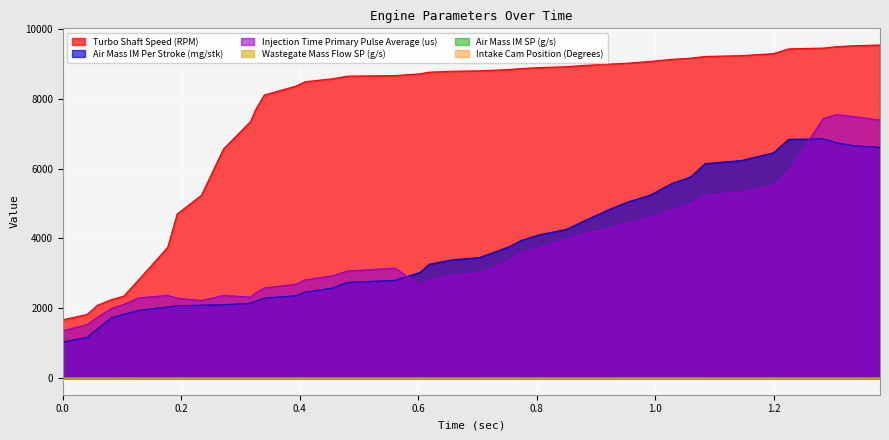

What is the spread (max minus min) of values at 0.603?

8718.0